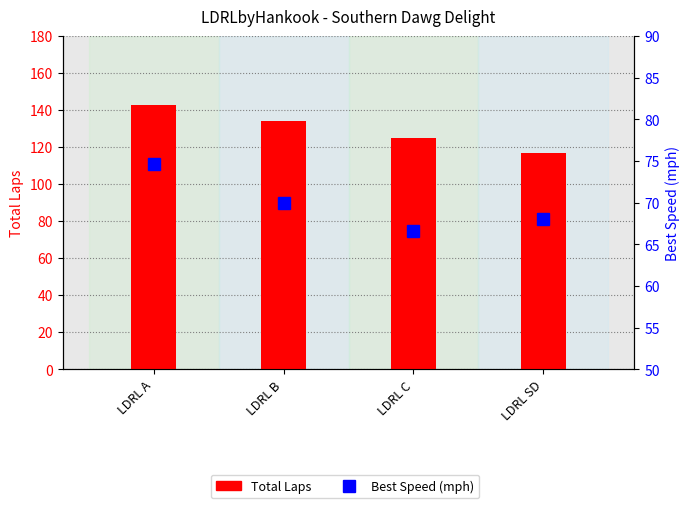

Is the value of Total Laps at LDRL A greater than the value of Best Speed (mph) at LDRL B?

Yes